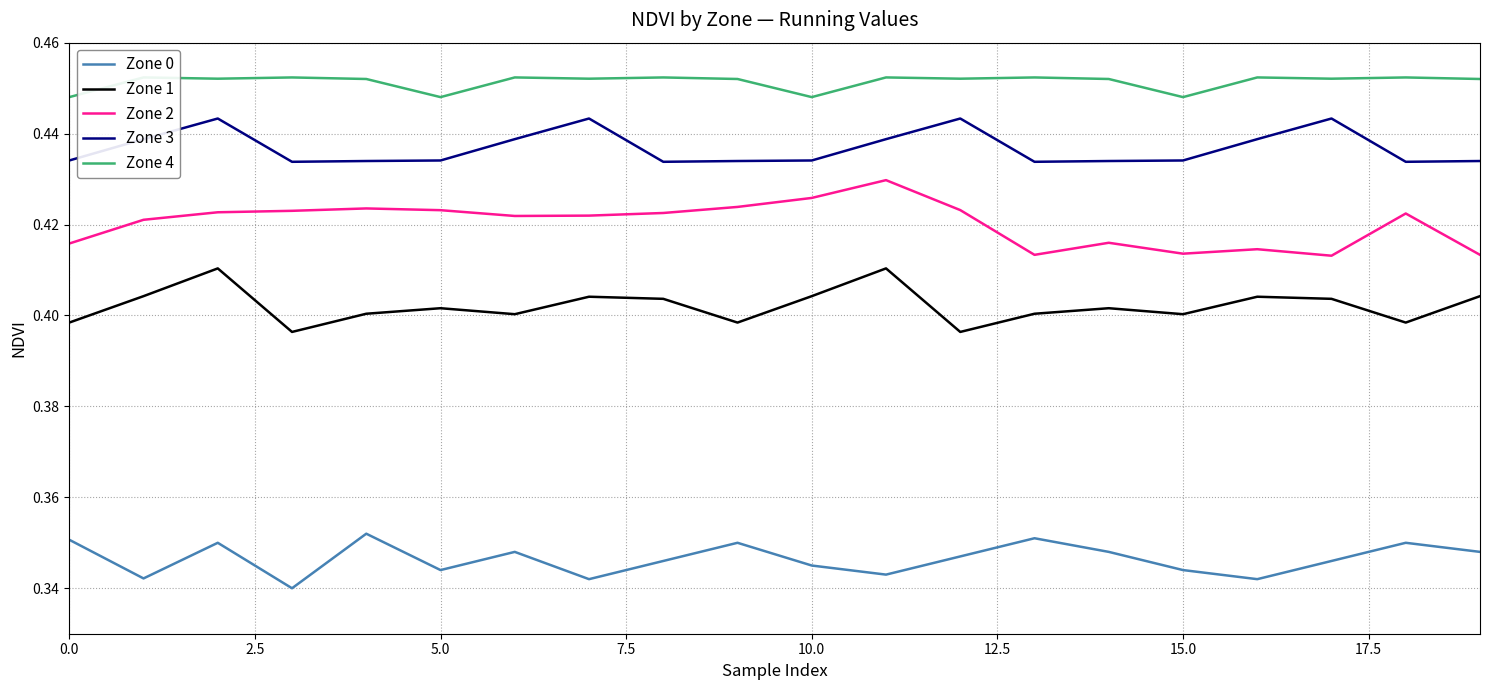

True or false: Zone 0 and Zone 2 intersect in this chart.

False